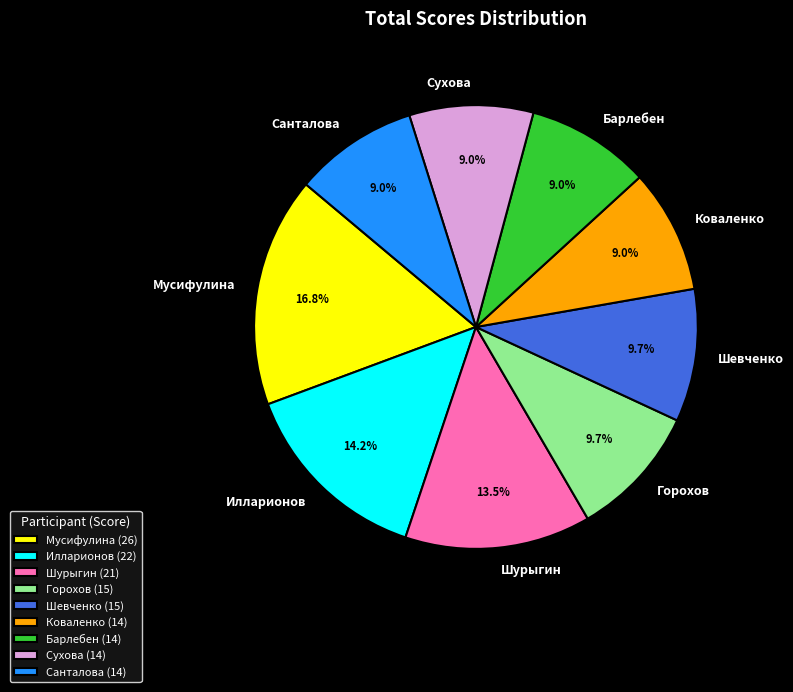

To the nearest percent, what is the combined percentage of Сухова and Санталова?

18%